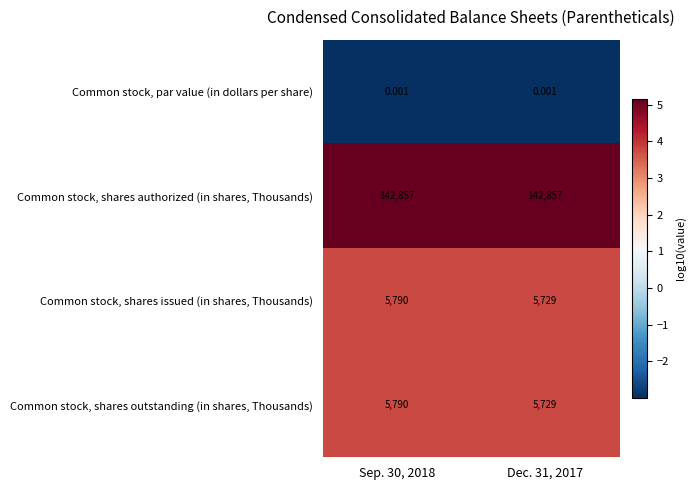

Is the value of Common stock, shares issued (in shares, Thousands) at Dec. 31, 2017 greater than the value of Common stock, par value (in dollars per share) at Sep. 30, 2018?

Yes